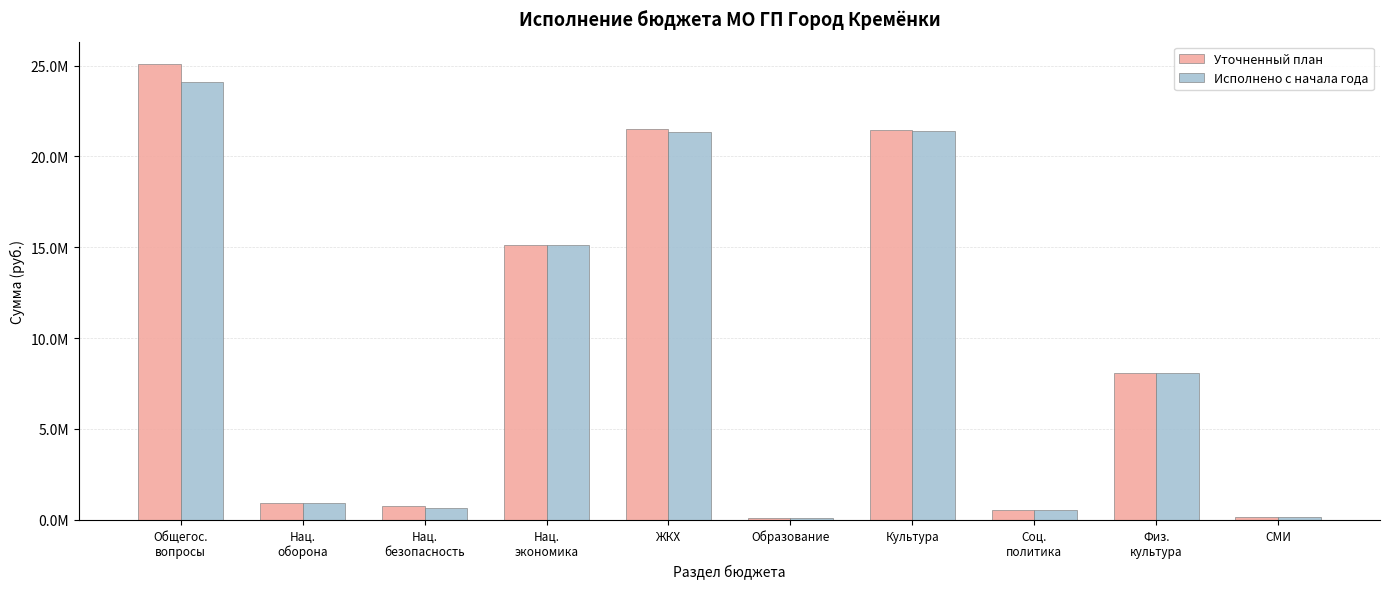

Which series has the largest range (max minus min)?

Уточненный план